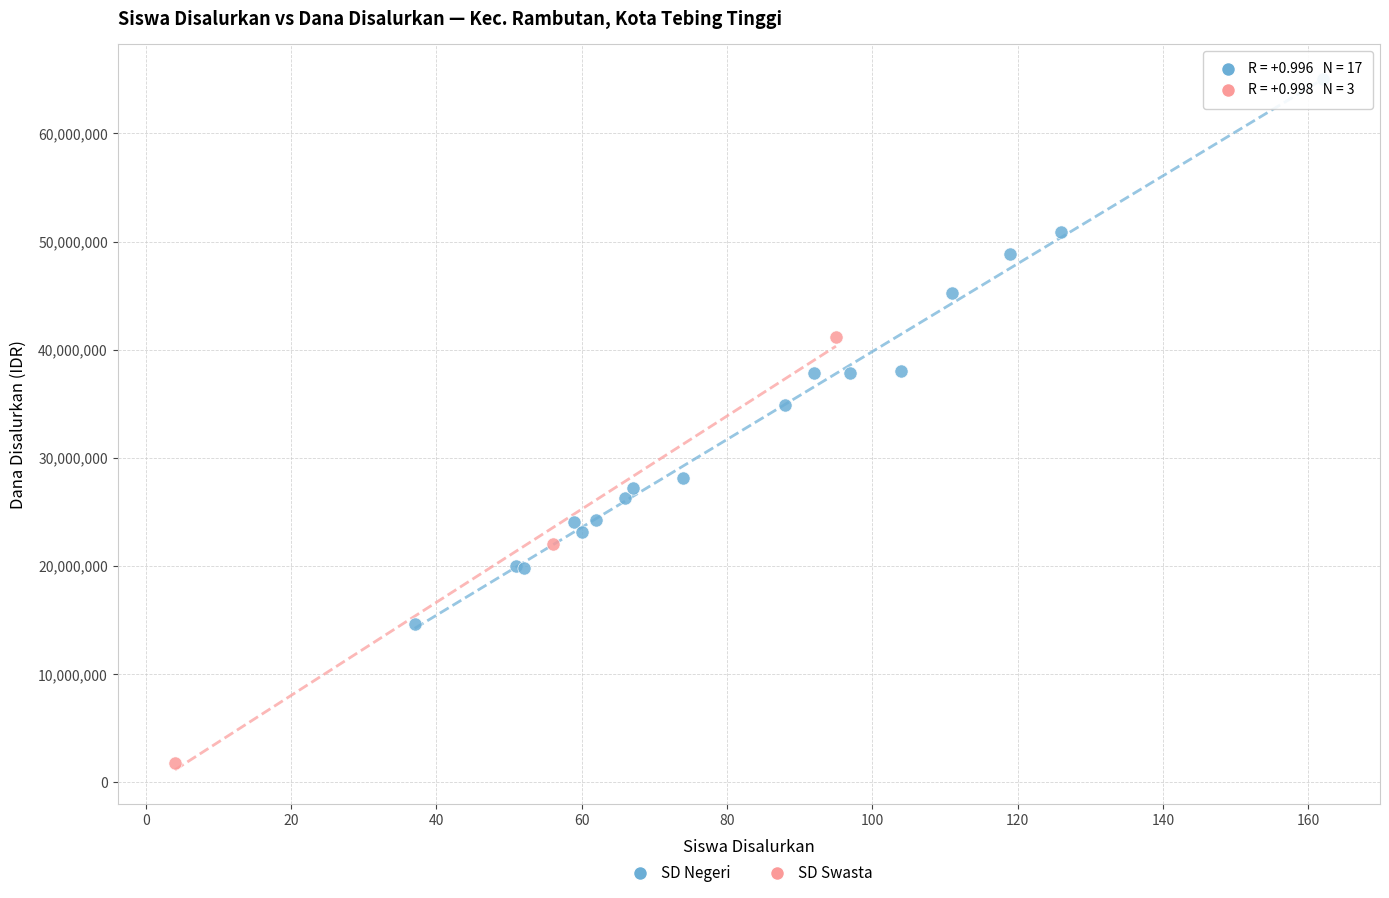

Which series reaches the maximum Y coordinate?

SD Negeri